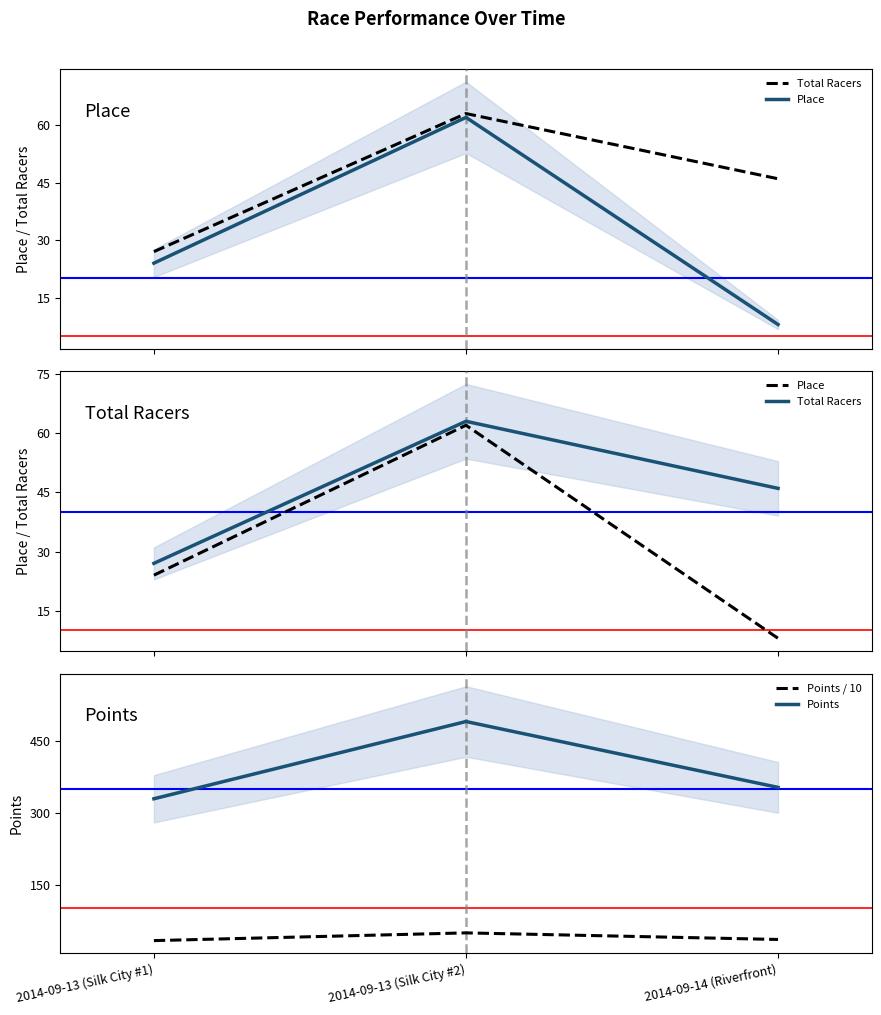

Rank the series at 2014-09-14 (Riverfront) from highest to lowest value.

Points, Total Racers, Points / 10, Place